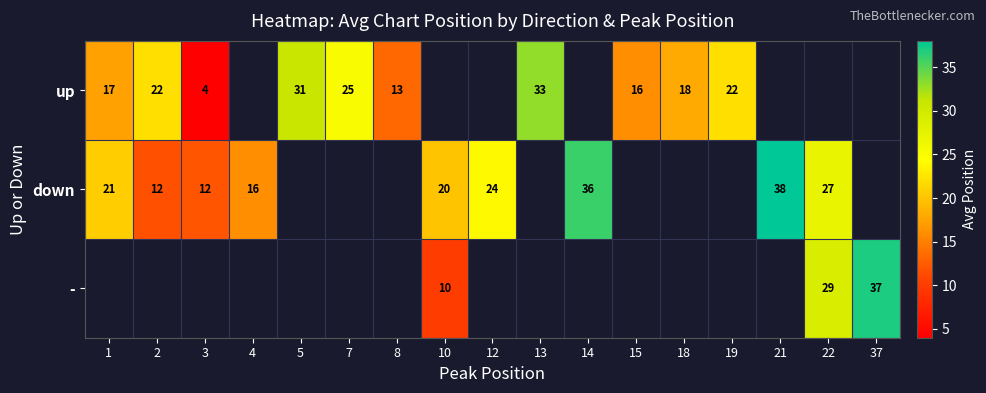

Which label corresponds to the largest value in the chart?

21